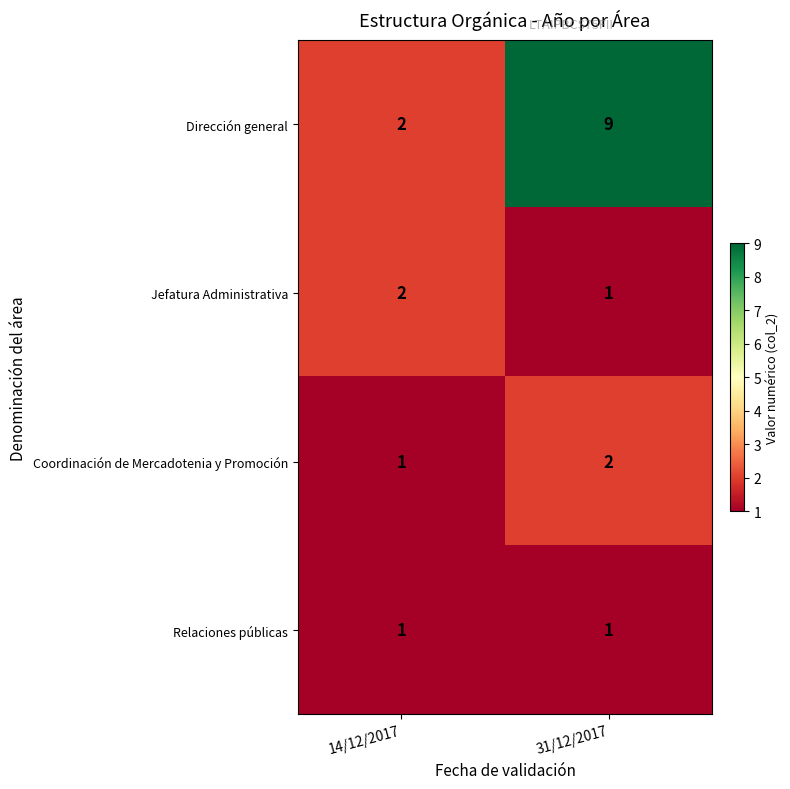

Which series has the largest total across all categories?

Dirección general